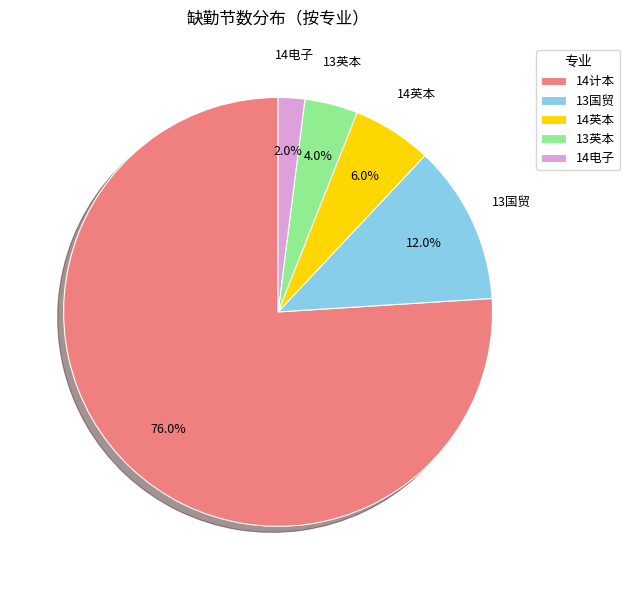

Between 14电子 and 14计本, which is larger?

14计本